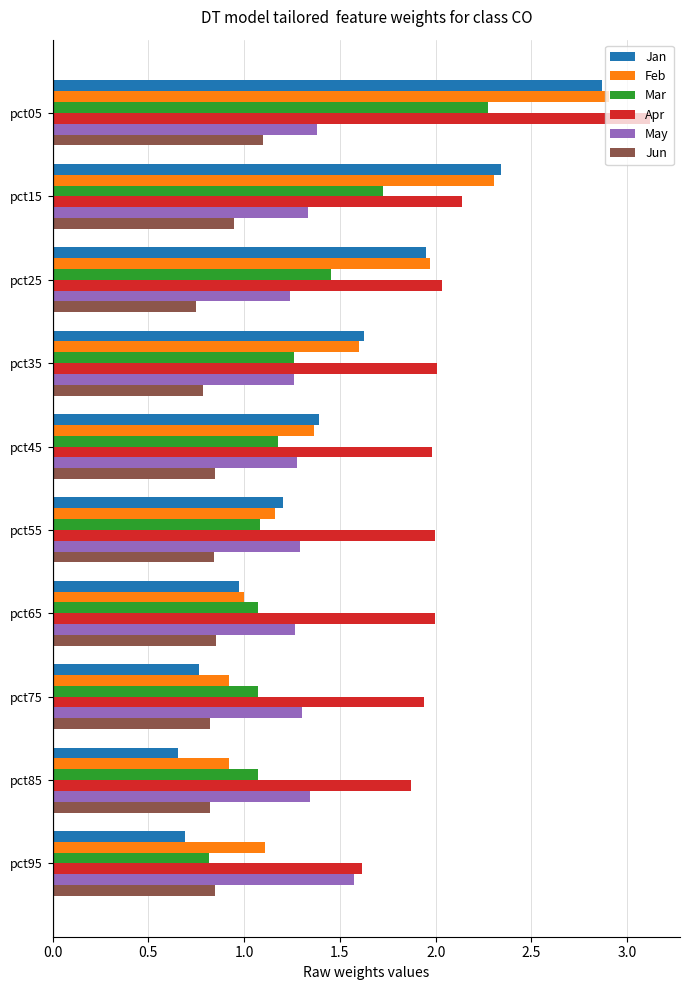

The Jan series shows 0.7 at pct95. True or false?

True